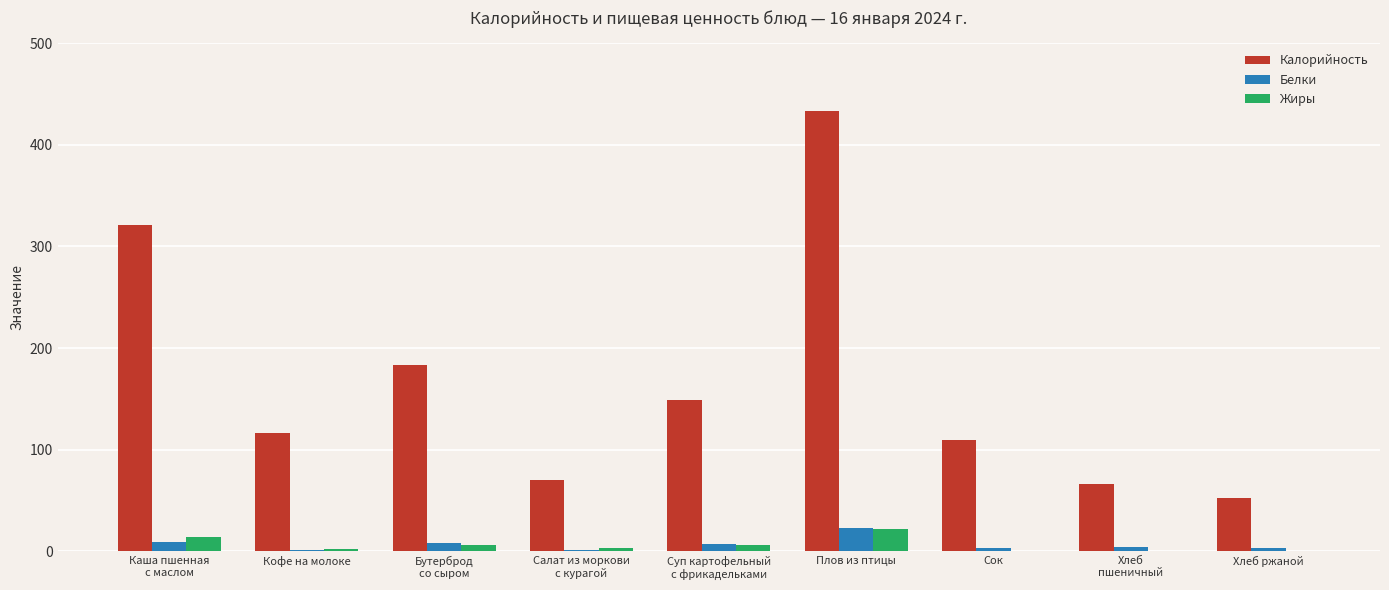

What is the greatest value displayed?

432.8